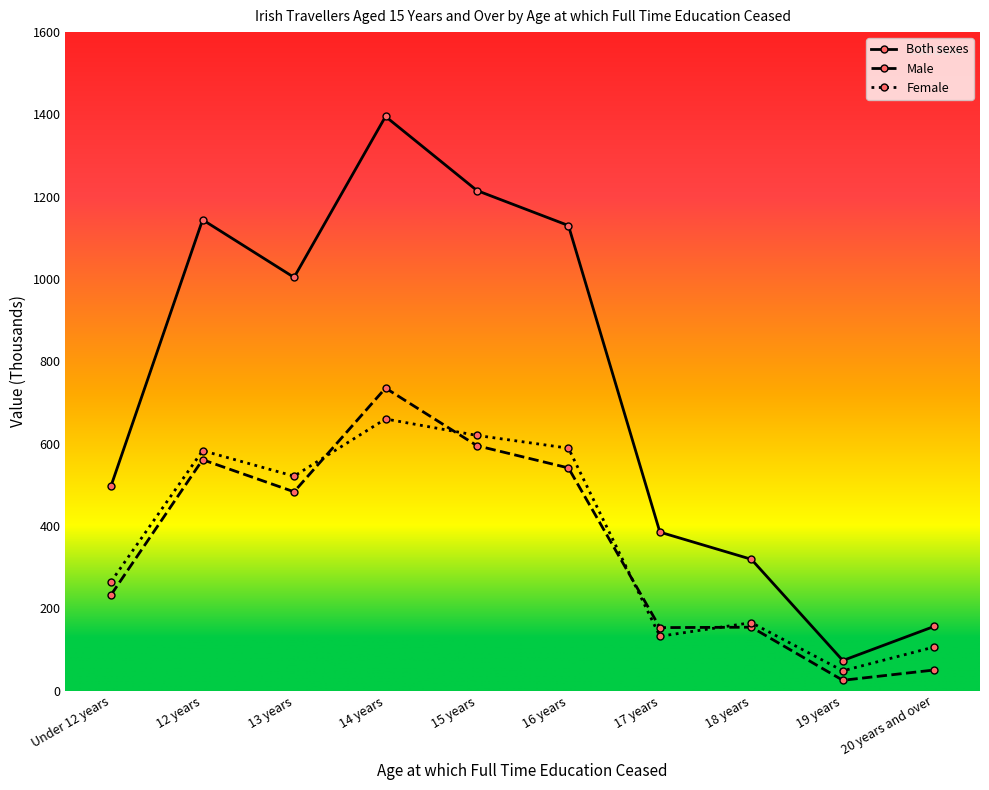

Which series has the widest spread of values?

Both sexes